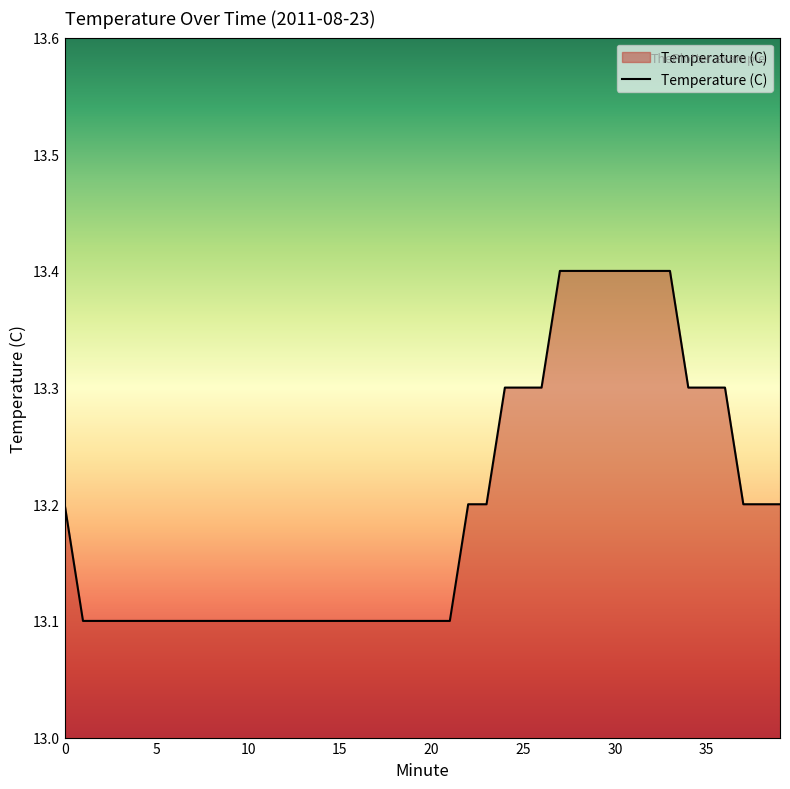

What is the minimum value shown in the chart?

13.1